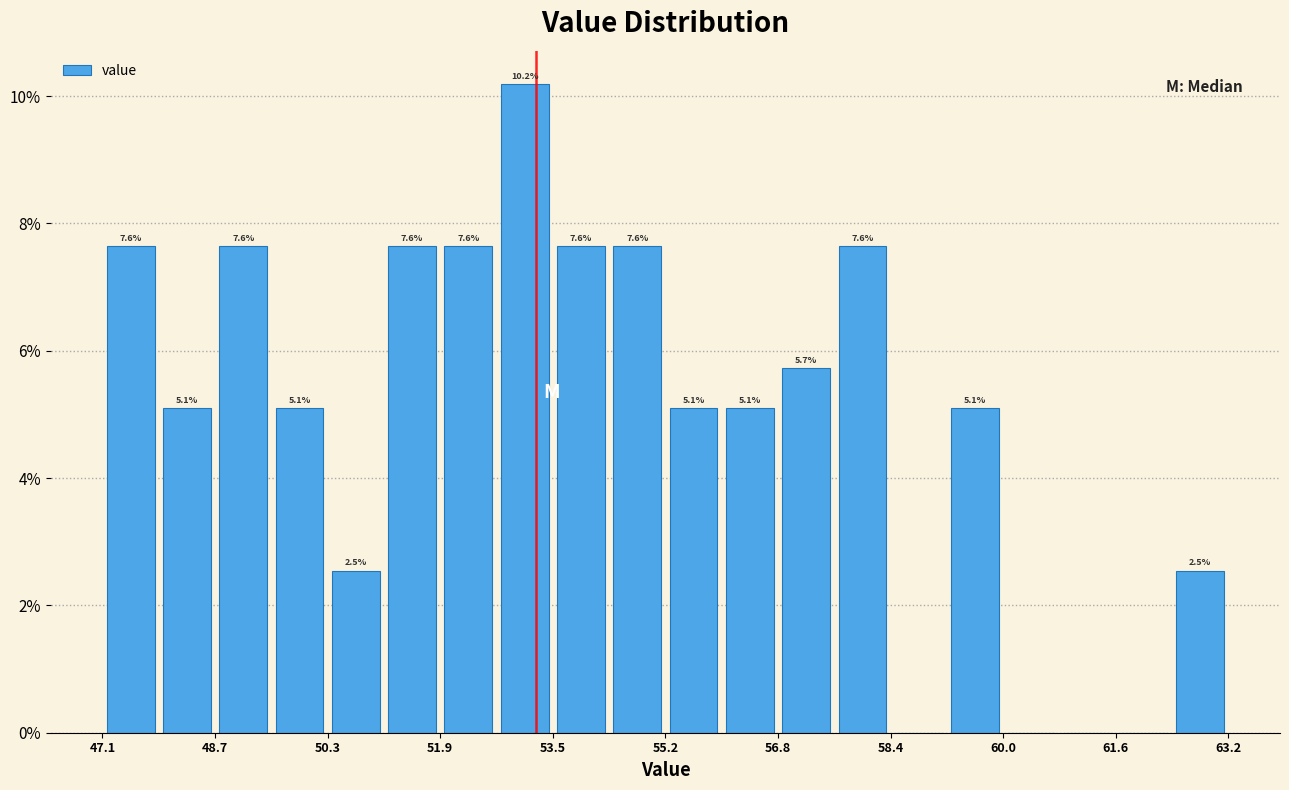

Which range on the x-axis has the tallest bar?

52.8 to 53.6